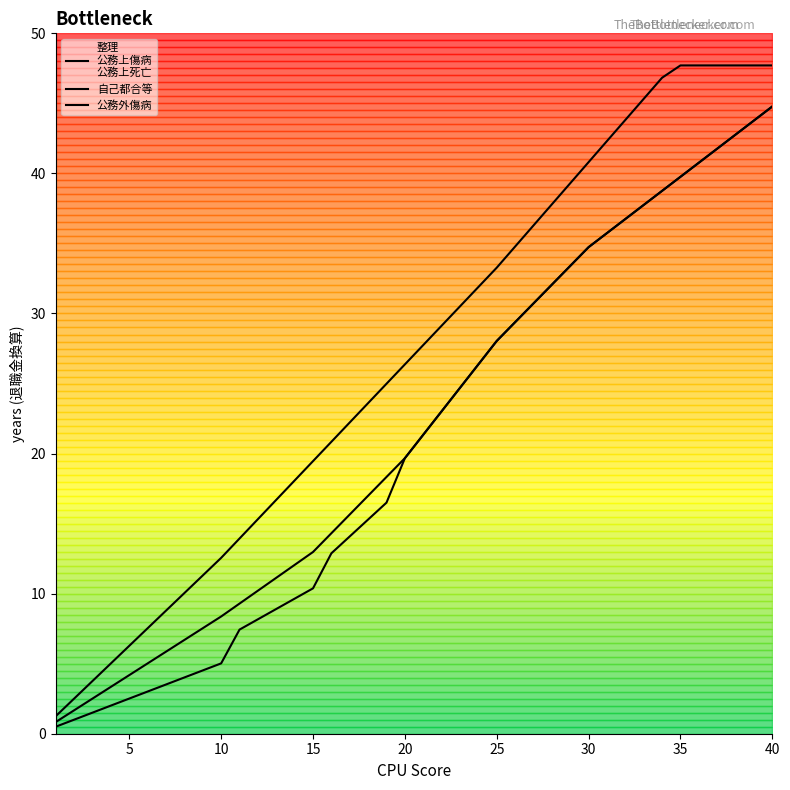

Which series has the largest total across all categories?

整理
公務上傷病
公務上死亡